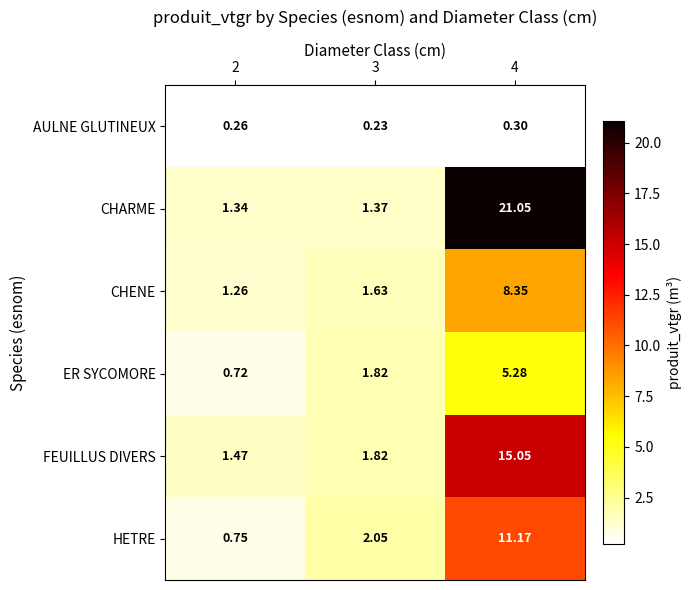

Is the value of CHARME at 2 greater than the value of CHENE at 3?

No